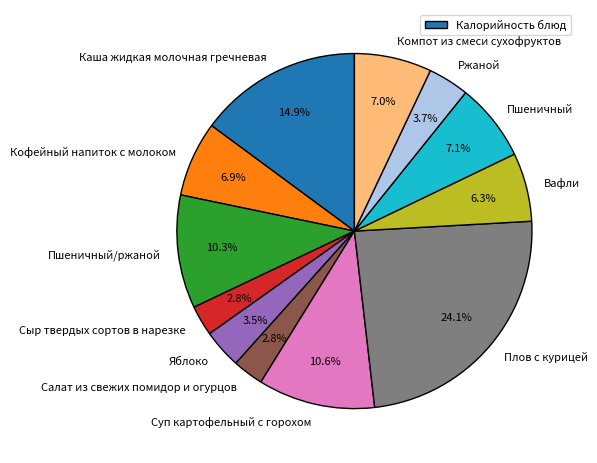

Does any single category account for the majority?

No